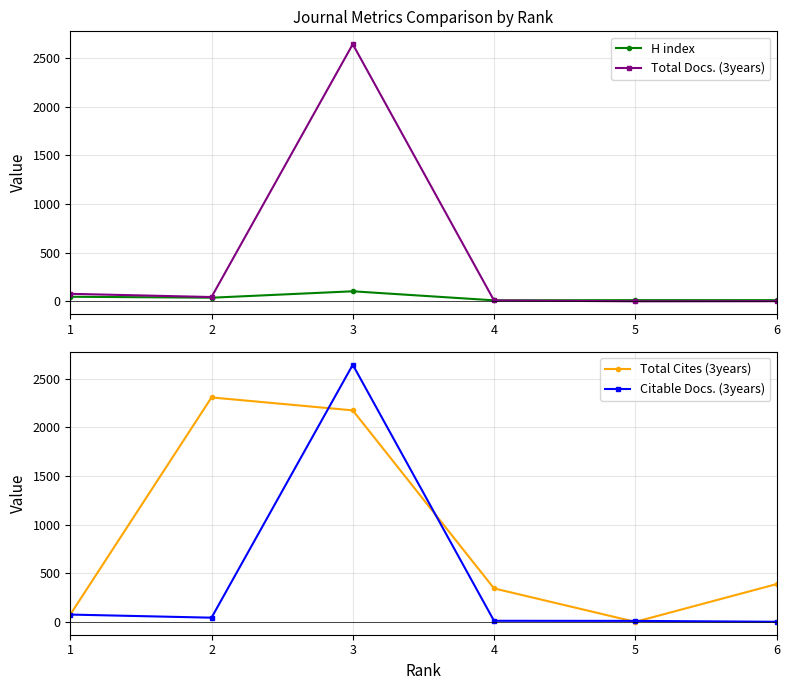

What is the greatest value displayed?

2644